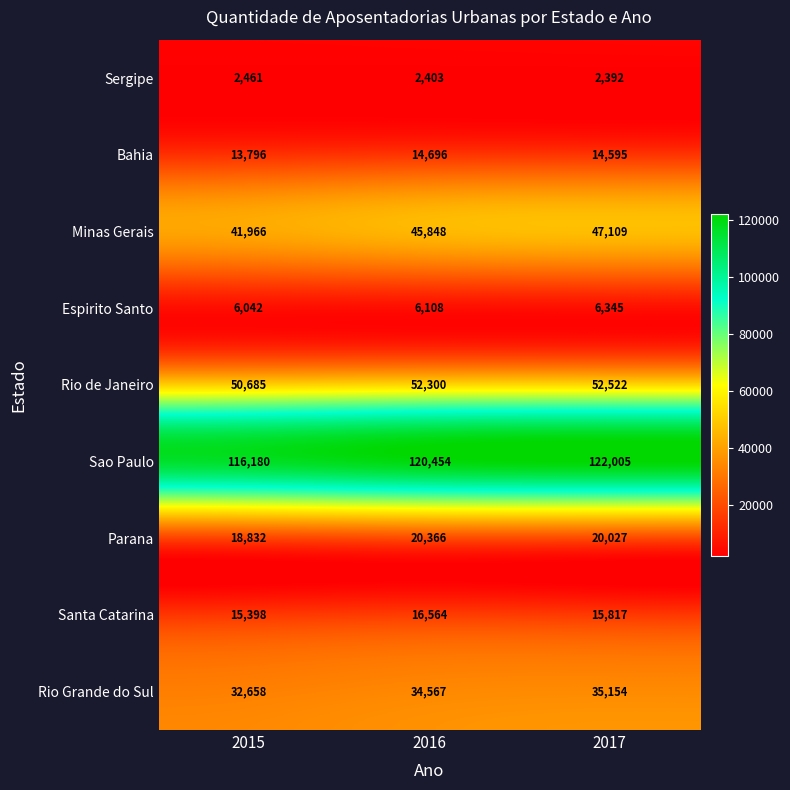

At how many categories does at least one series exceed 27662?

3